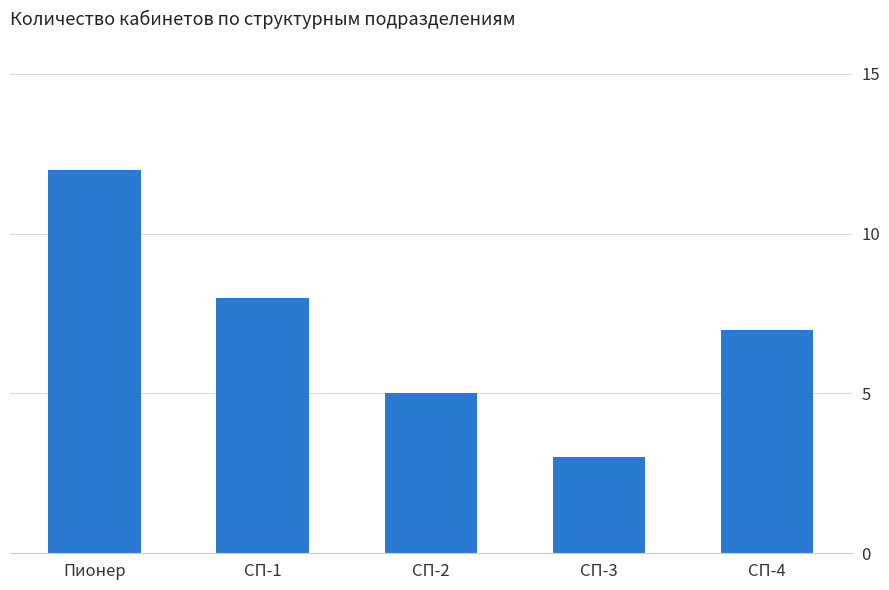

How many values are between 5 and 8?

3